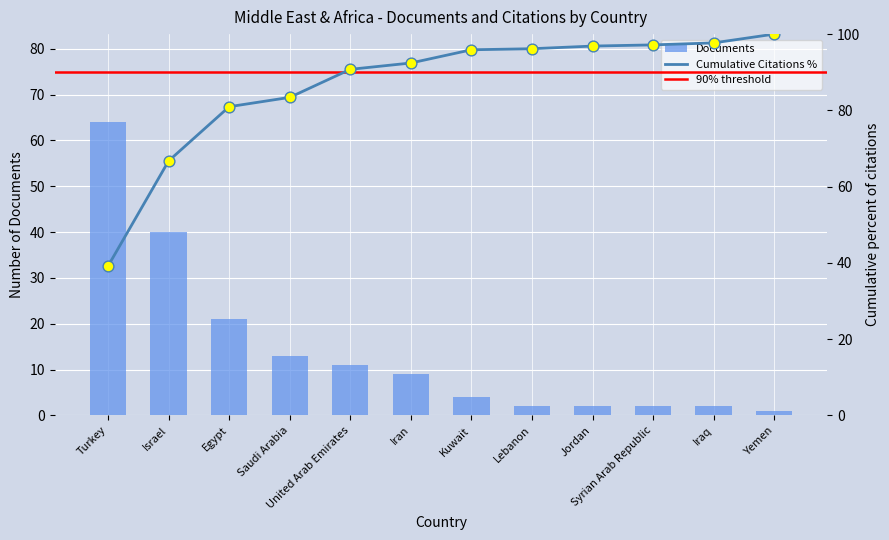

Which has a higher value, Yemen or Lebanon?

Lebanon